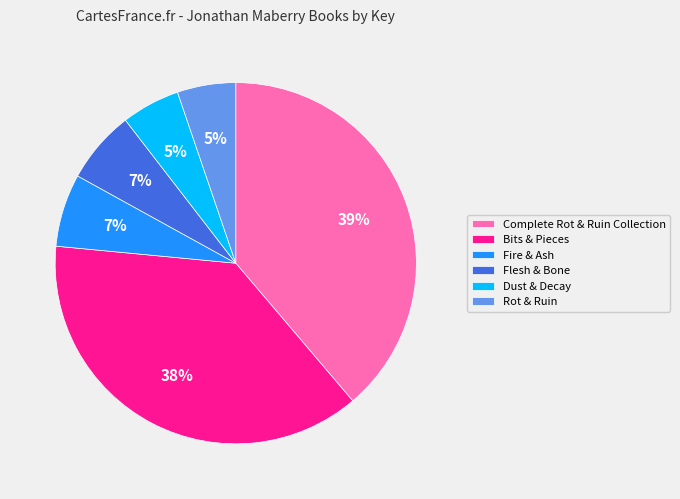

What percentage is the Dust & Decay slice, to the nearest percent?

5%